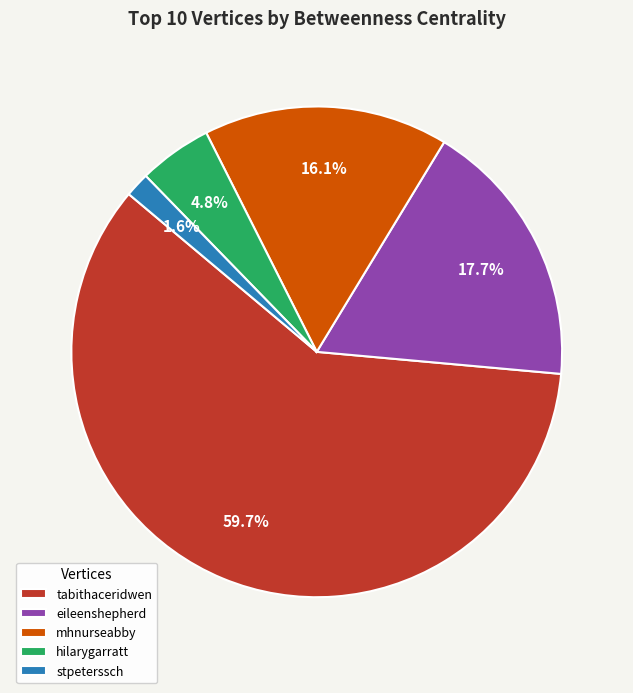

To the nearest percent, what is the average slice percentage?

20%